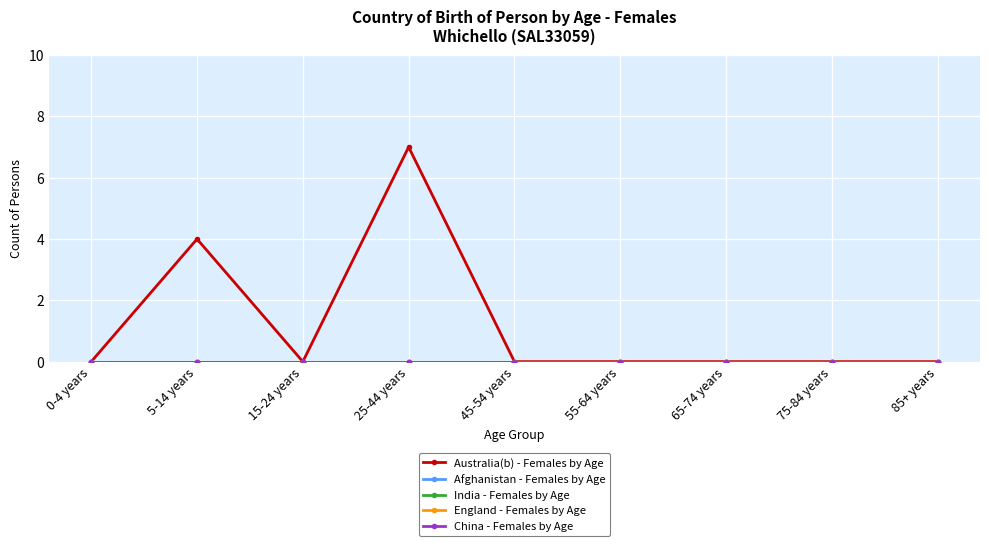

What is the label of the 6th point from the right?

25-44 years